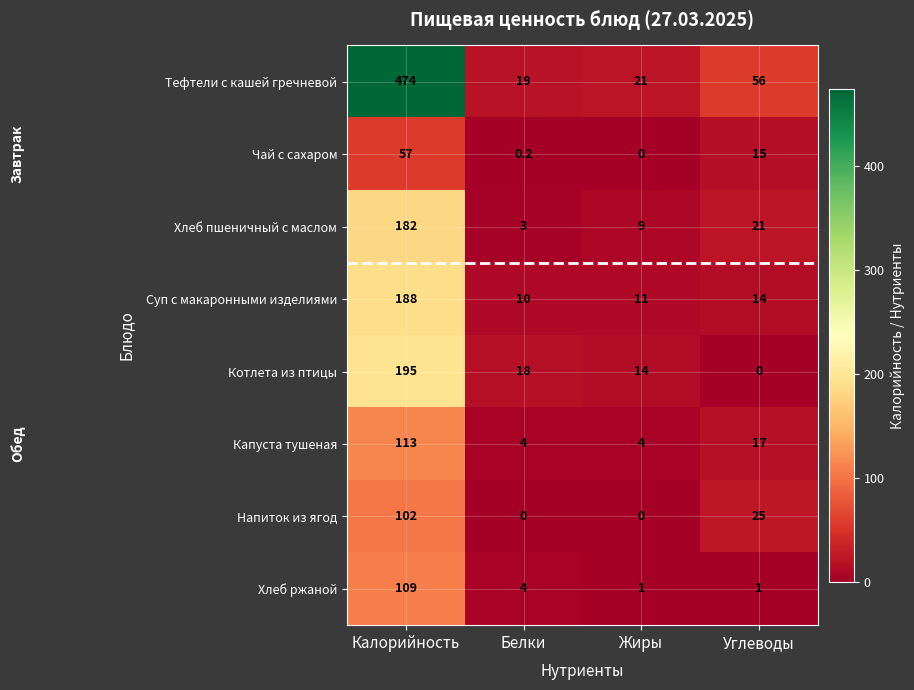

Which series changed the most between Калорийность and Углеводы?

Тефтели с кашей гречневой